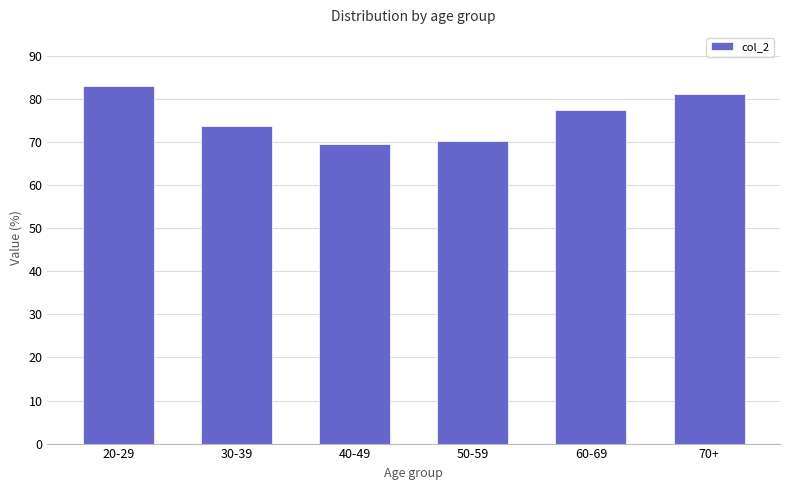

Reading left to right, transcribe all the data shown in this chart.

20-29=83.1	30-39=73.8	40-49=69.5	50-59=70.3	60-69=77.4	70+=81.2